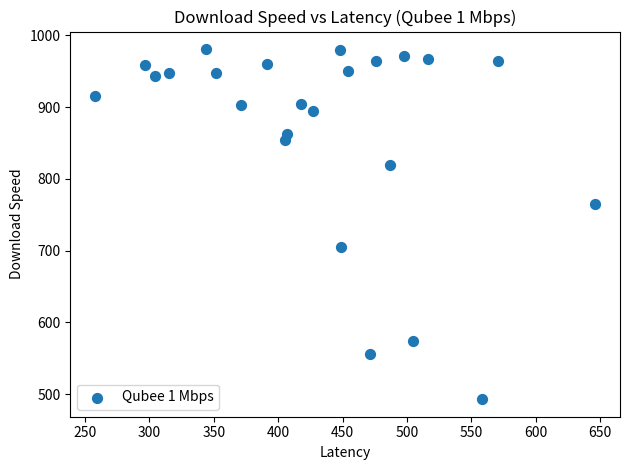

What is the range of X values (max minus min)?

388